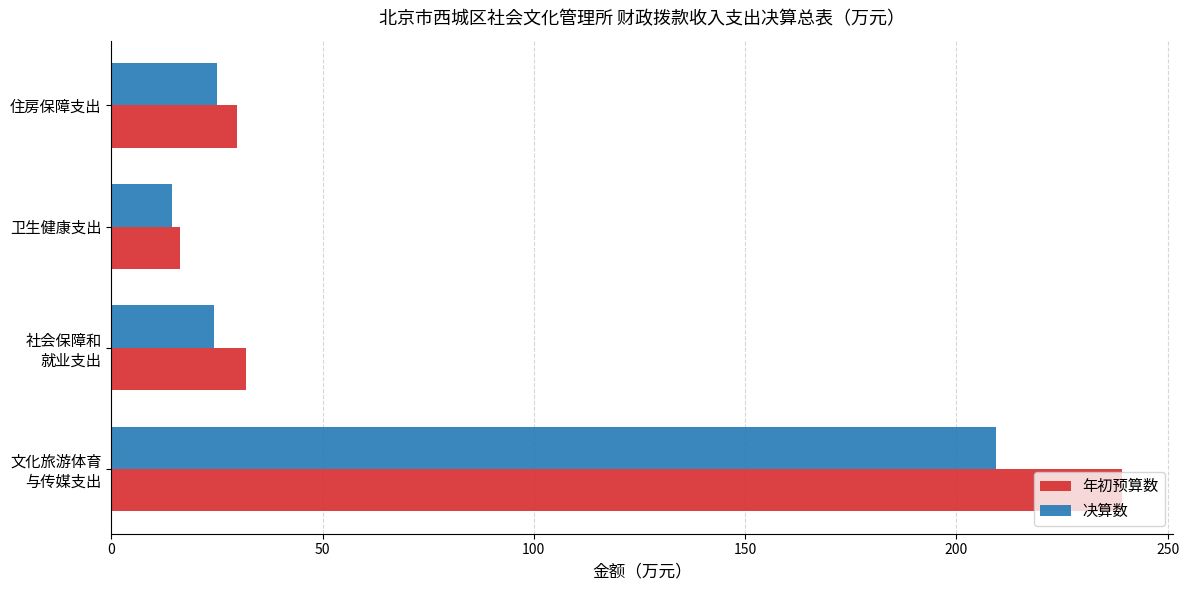

Rank the series by their average value, from lowest to highest.

决算数, 年初预算数